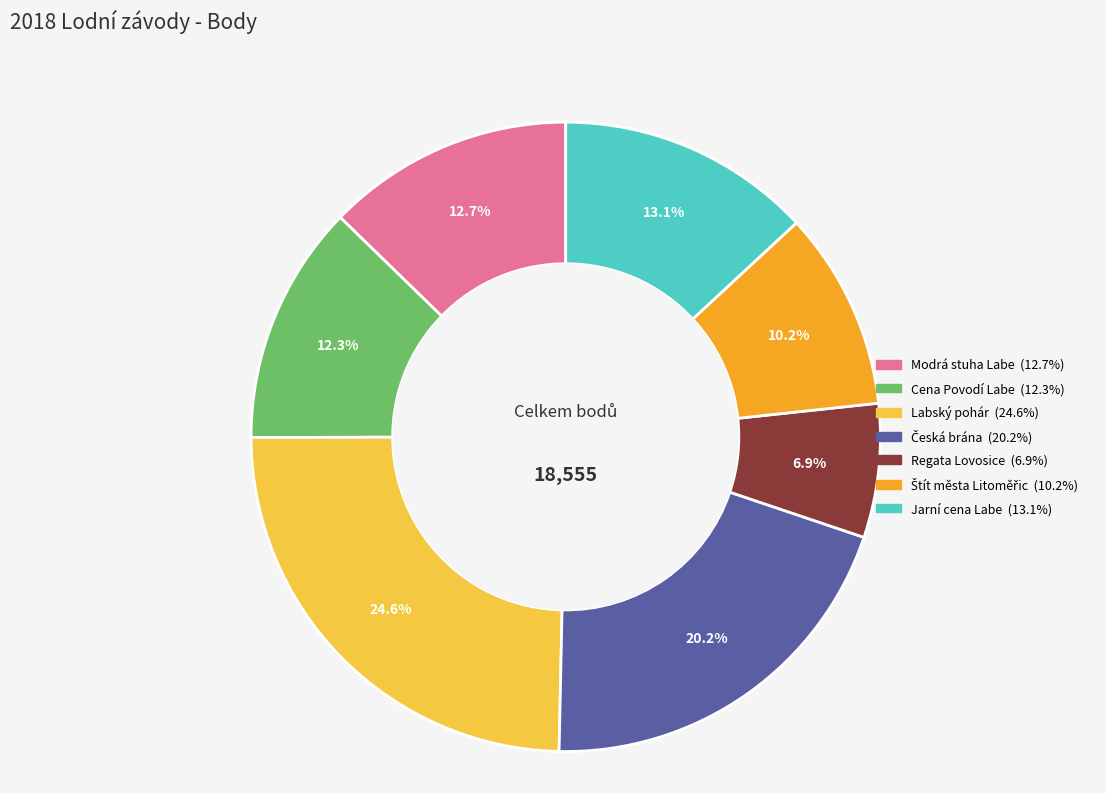

Does any single category account for the majority?

No